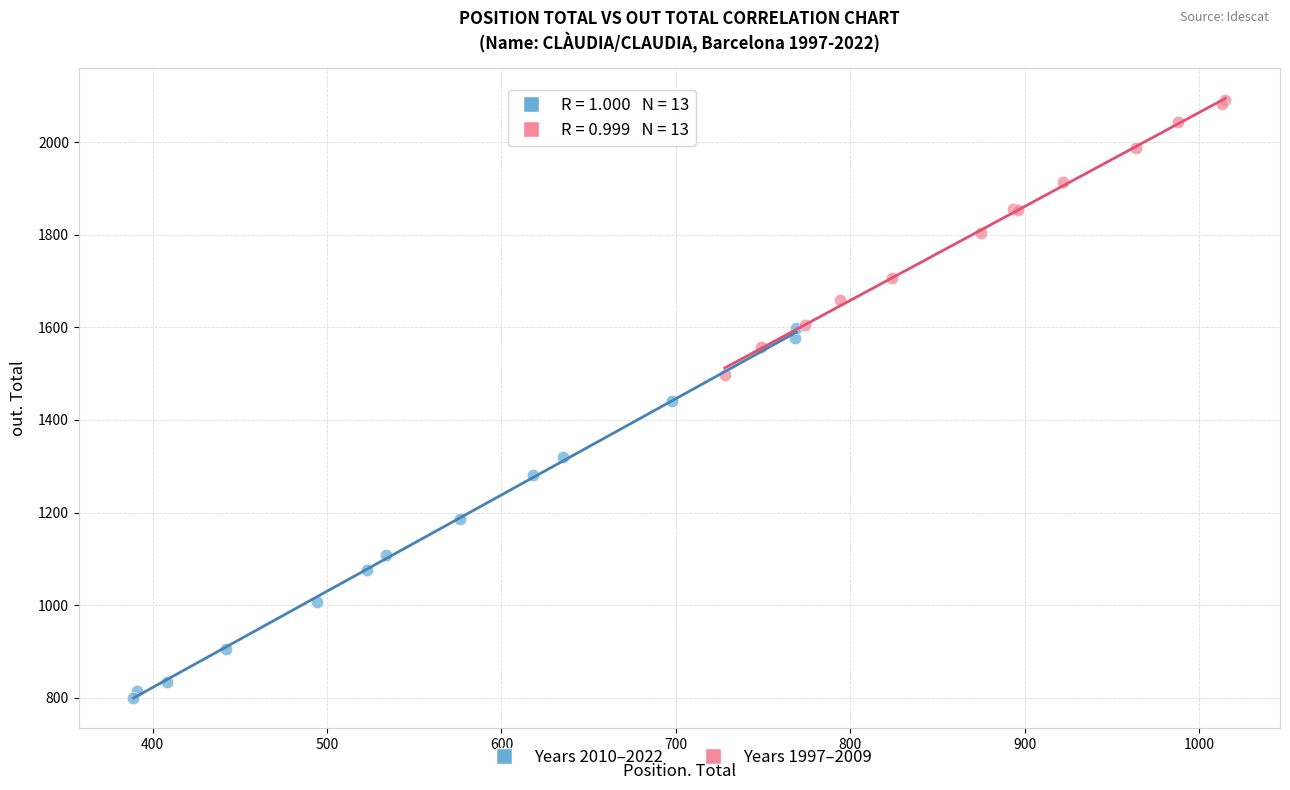

What are all the series names shown in the legend?

Years 2010–2022, Years 1997–2009